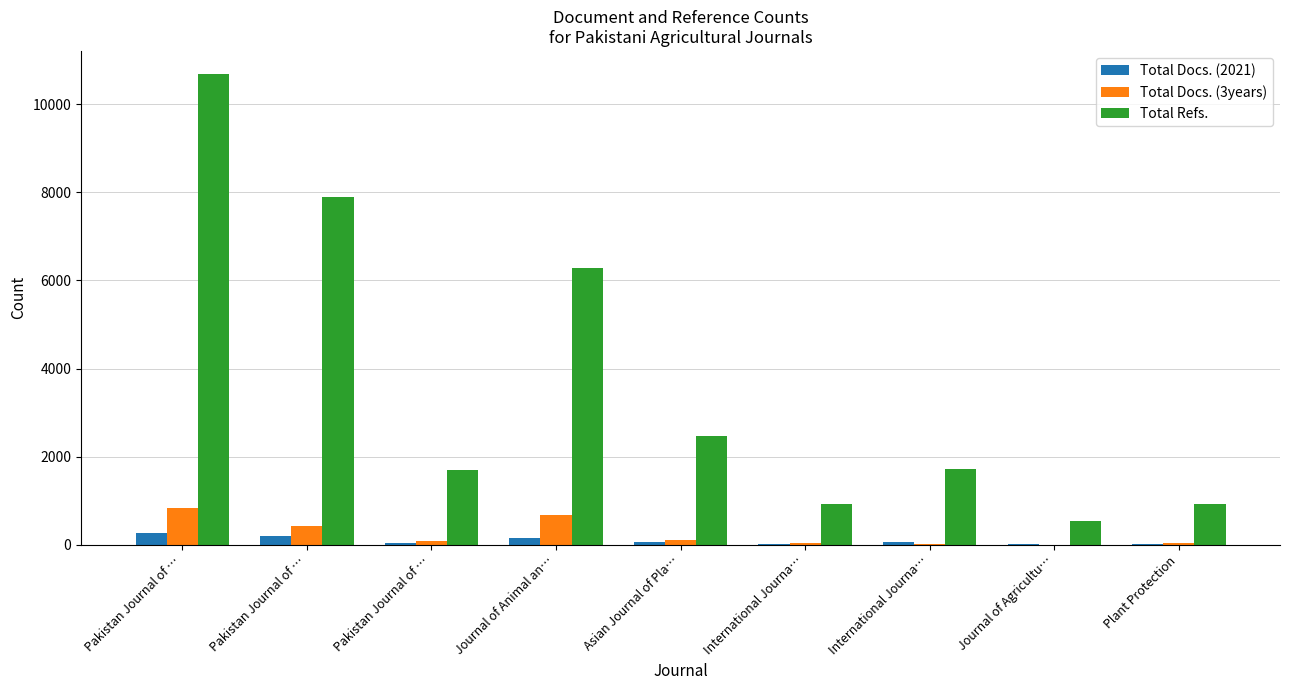

List the series in order of their peak value, lowest first.

Total Docs. (2021), Total Docs. (3years), Total Refs.